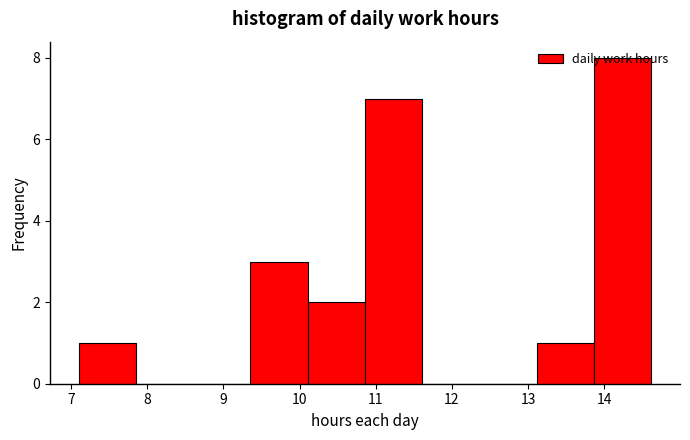

Over which range of the x-axis is the bar tallest?

13.9 to 14.6